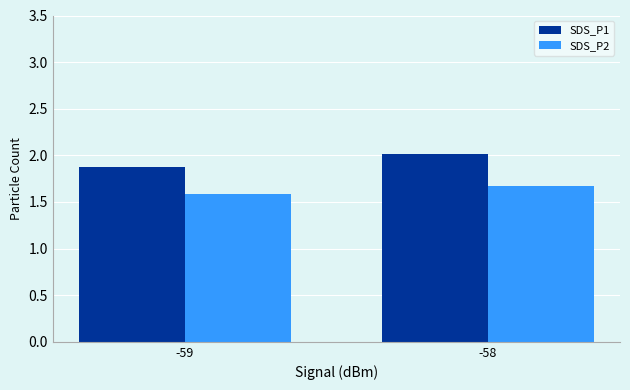

How many data points in SDS_P1 are above 2?

1